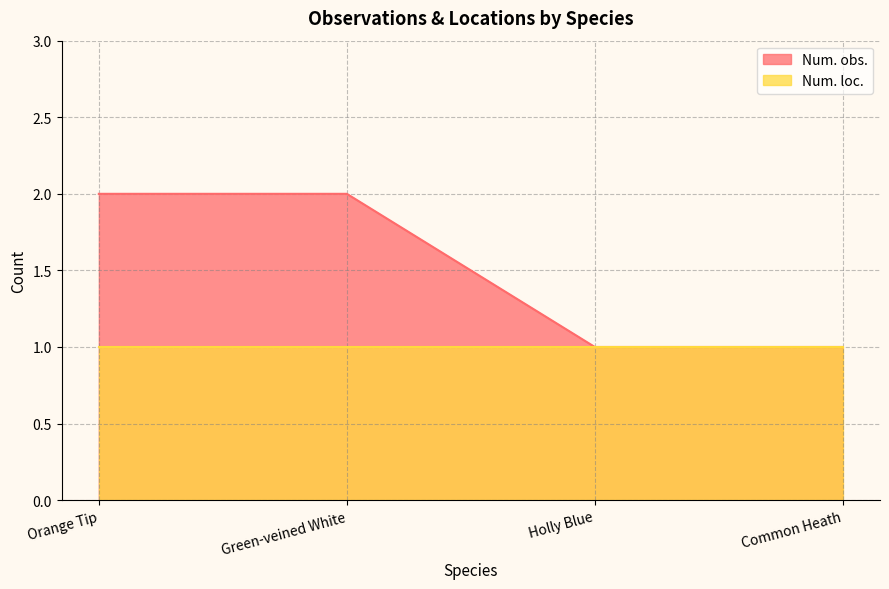

What is the label of the 1st point from the right?

Common Heath